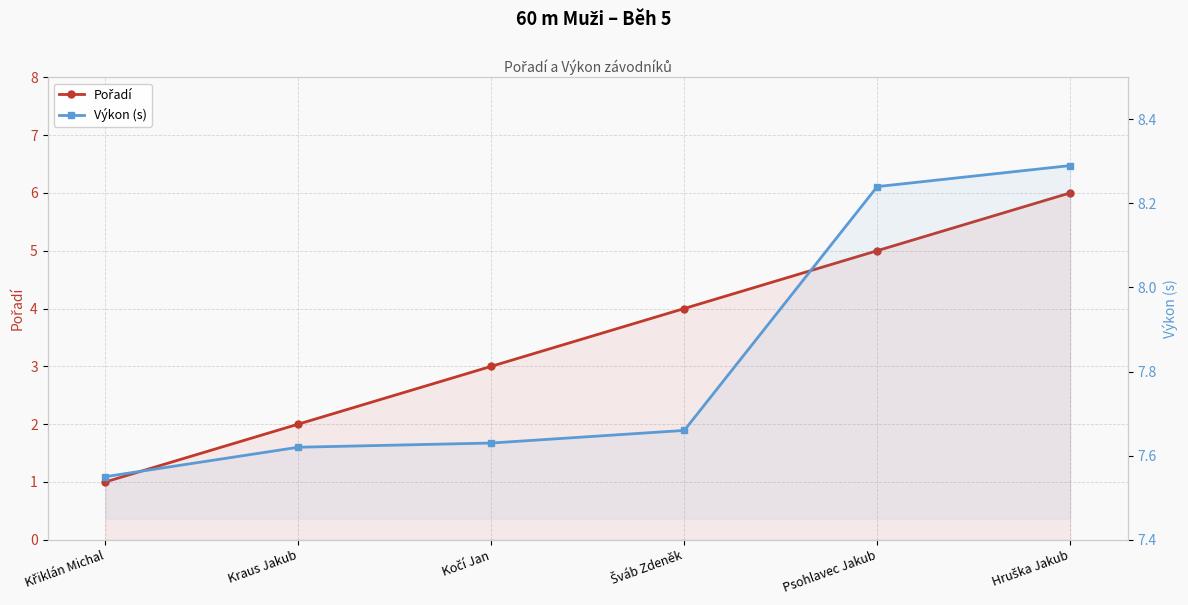

At which category is the sum across all series the highest?

Hruška Jakub